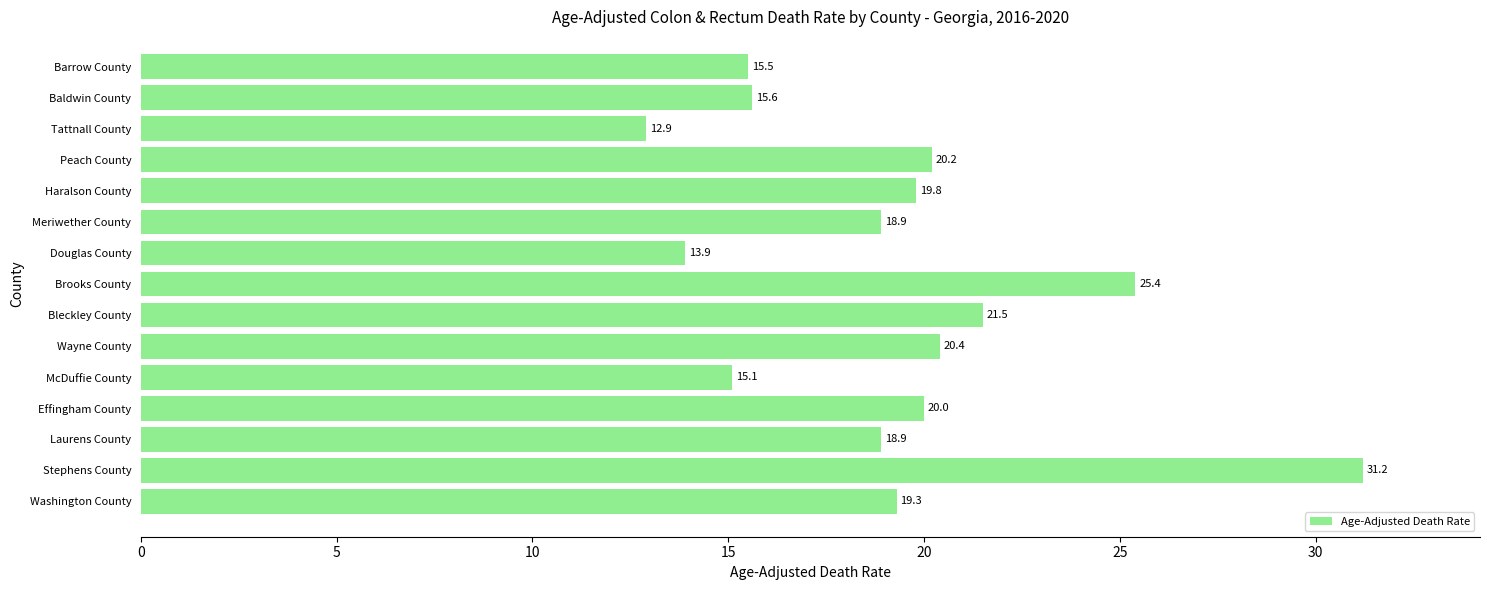

The chart shows a value of 15.1 at McDuffie County. True or false?

True